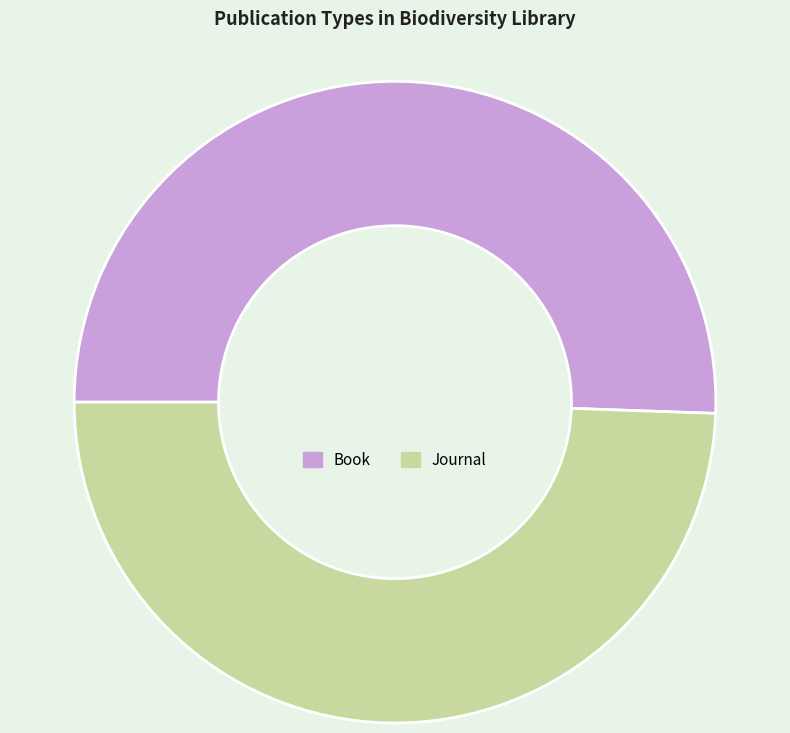

What is the smallest slice in the pie chart?

Journal